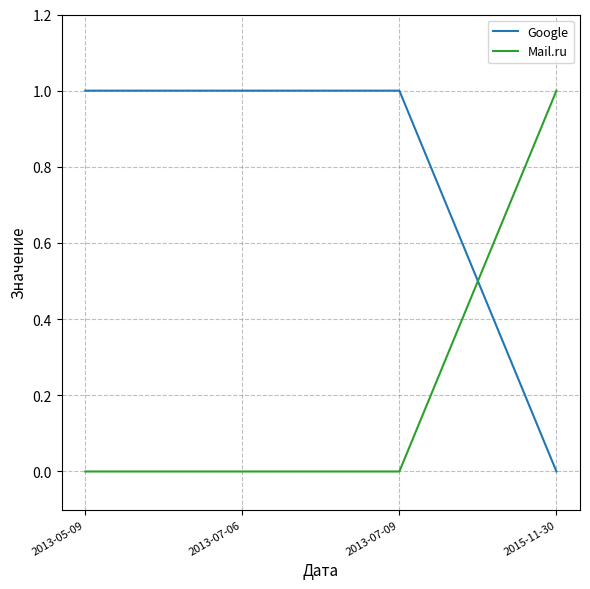

How many intersections are there between Mail.ru and Google?

1